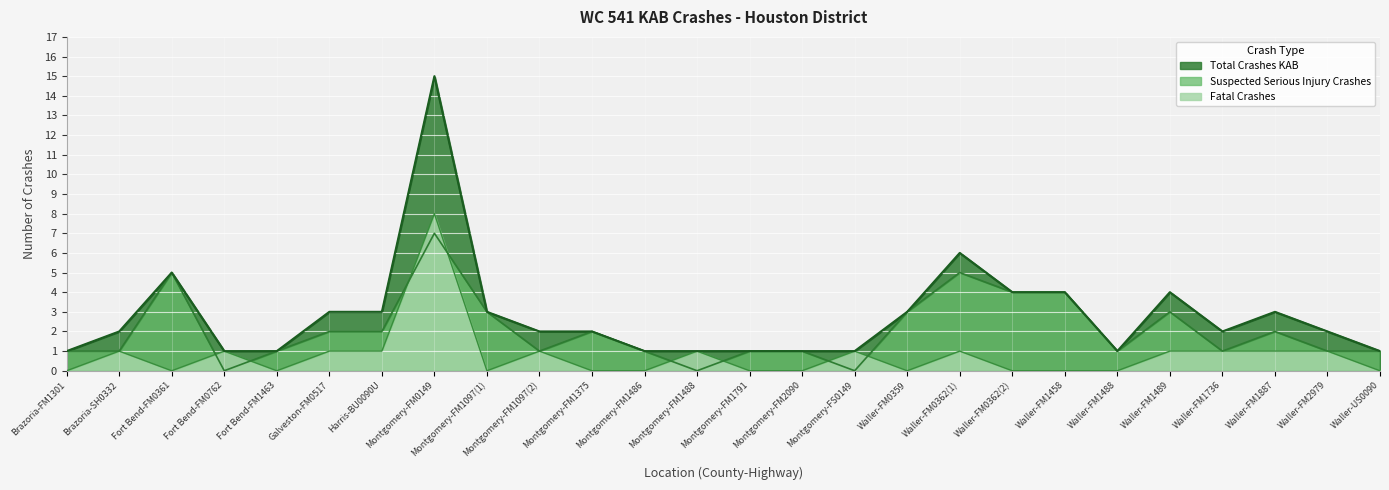

Is it true that Suspected Serious Injury Crashes equals 1 at Brazoria-FM1301?

True